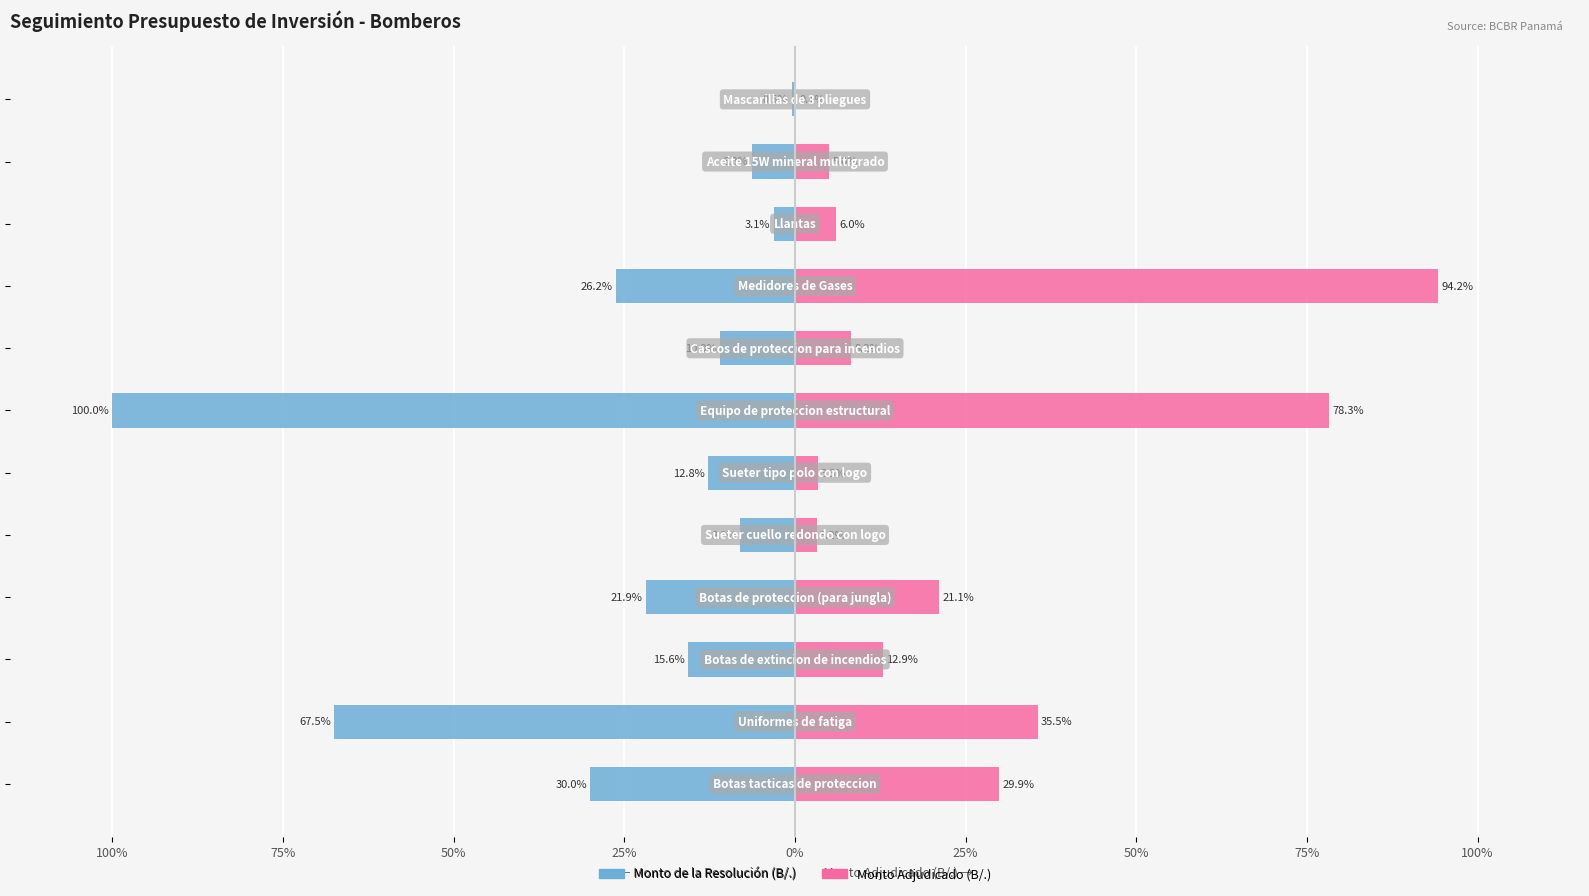

What is the maximum value shown in the chart?

94.2